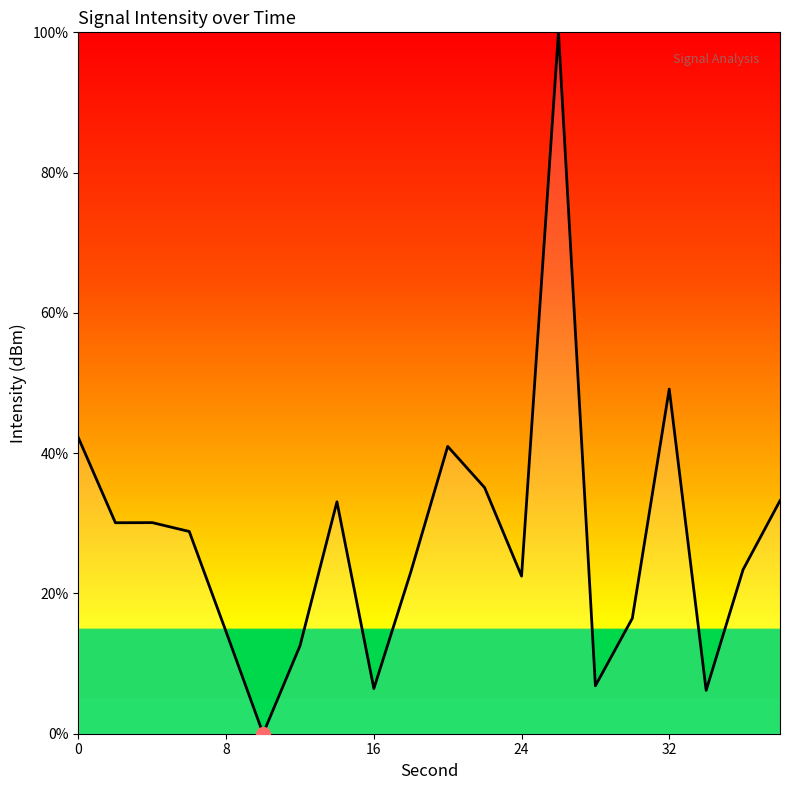

What is the difference between the maximum and minimum values?

100.0